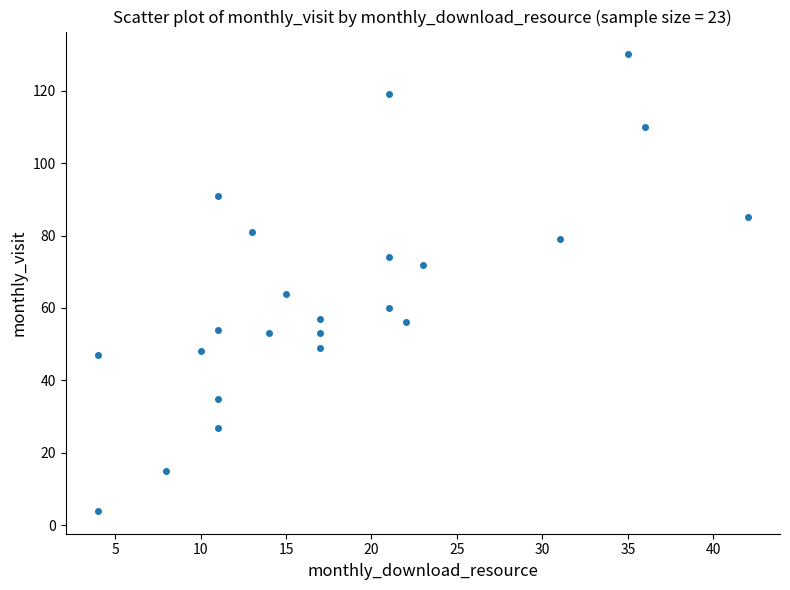

What is the range of Y values (max minus min)?

126